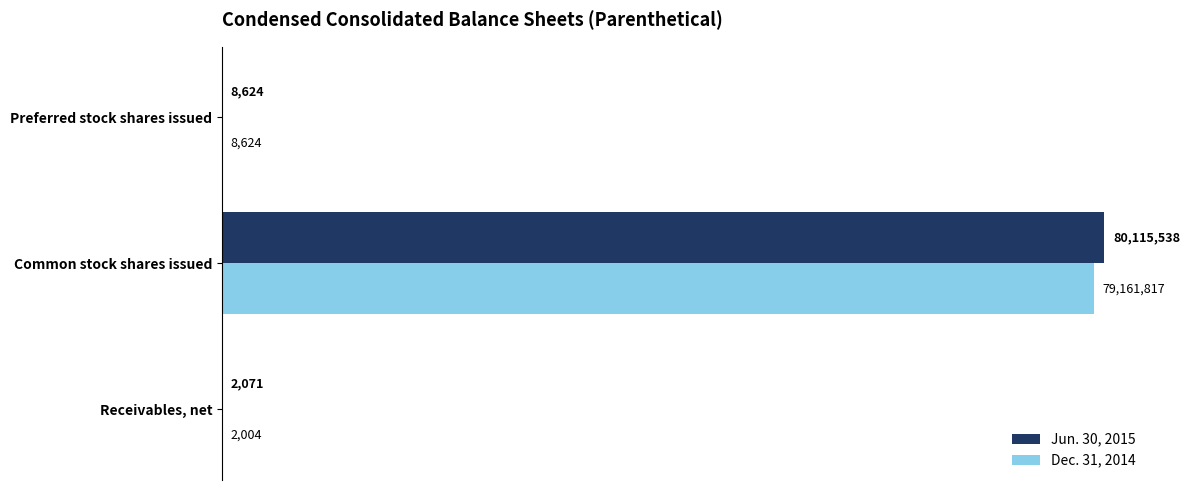

What are all the series names shown in the legend?

Jun. 30, 2015, Dec. 31, 2014